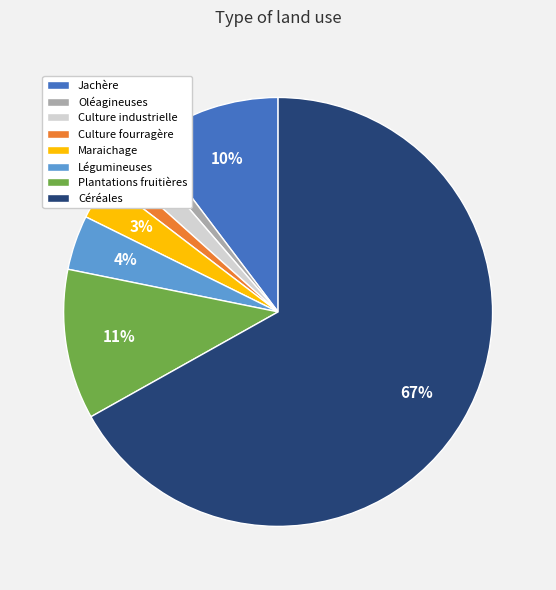

Between Jachère and Plantations fruitières, which is larger?

Plantations fruitières